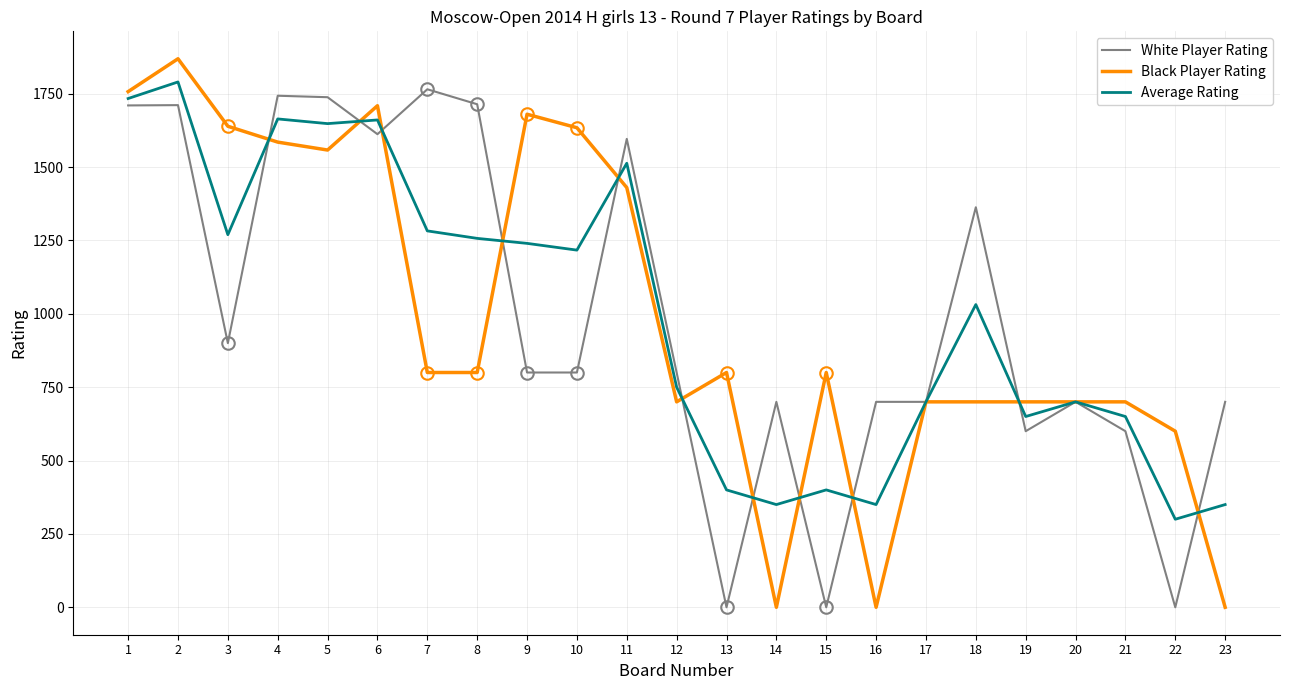

What is the difference between the second highest and minimum values in the White Player Rating series?

1743.0